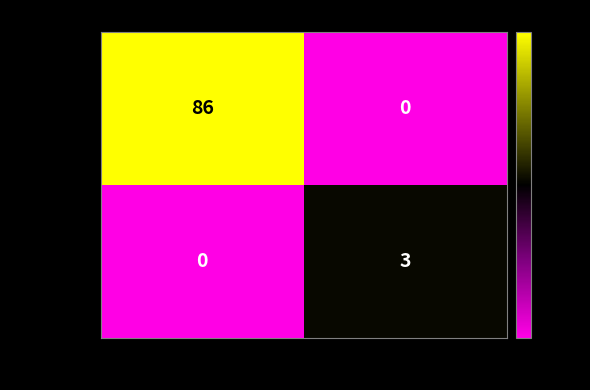

At which category is the sum across all series the highest?

-1